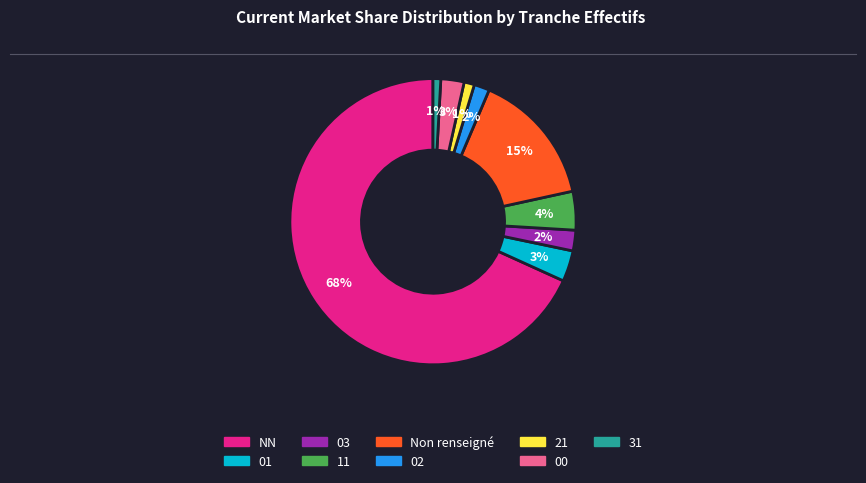

To the nearest percent, what is the average slice percentage?

11%